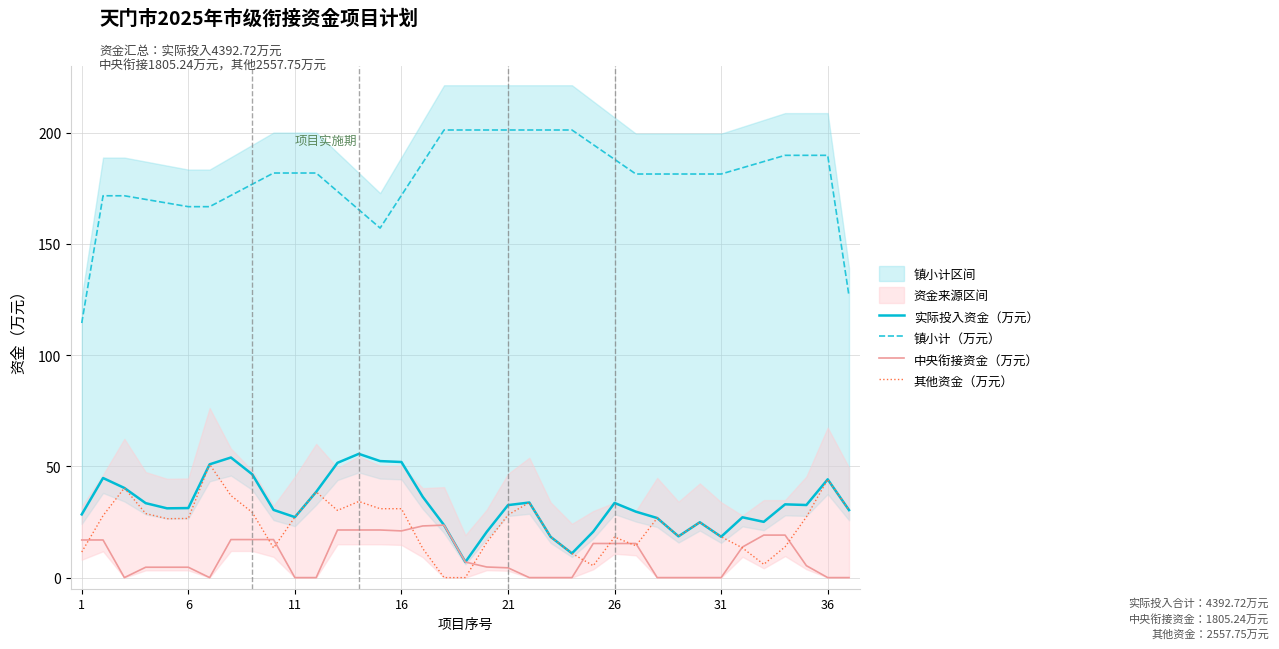

What is the greatest value displayed?

201.2